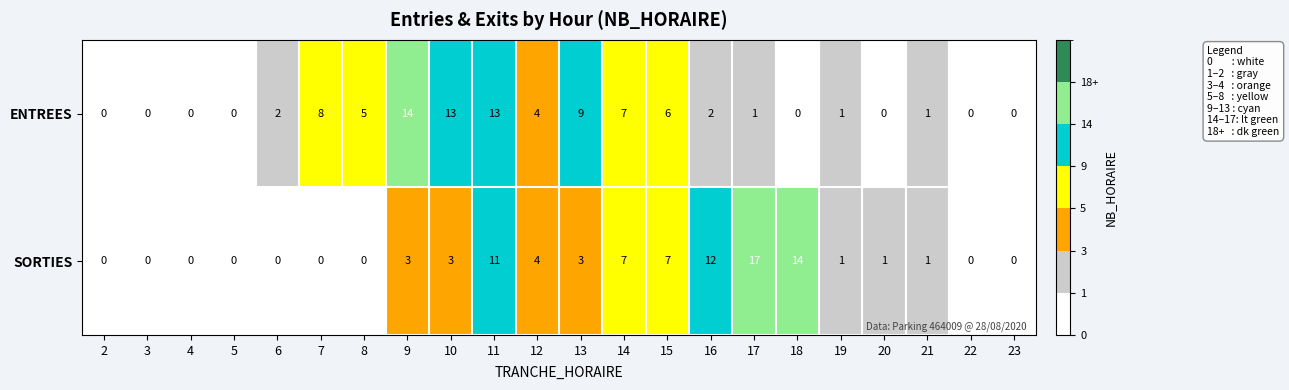

What is the spread (max minus min) of values at 9?

11